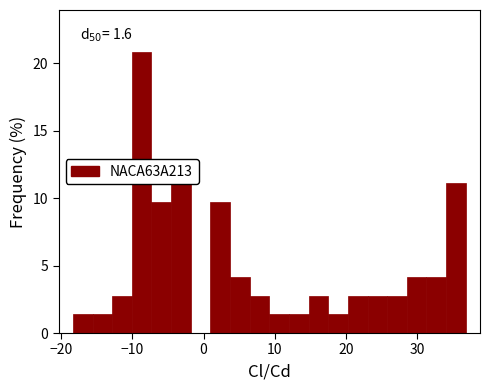

Around what value on the x-axis is the tallest bar? Give the approximate position of its centre, as read against the axis.

-9